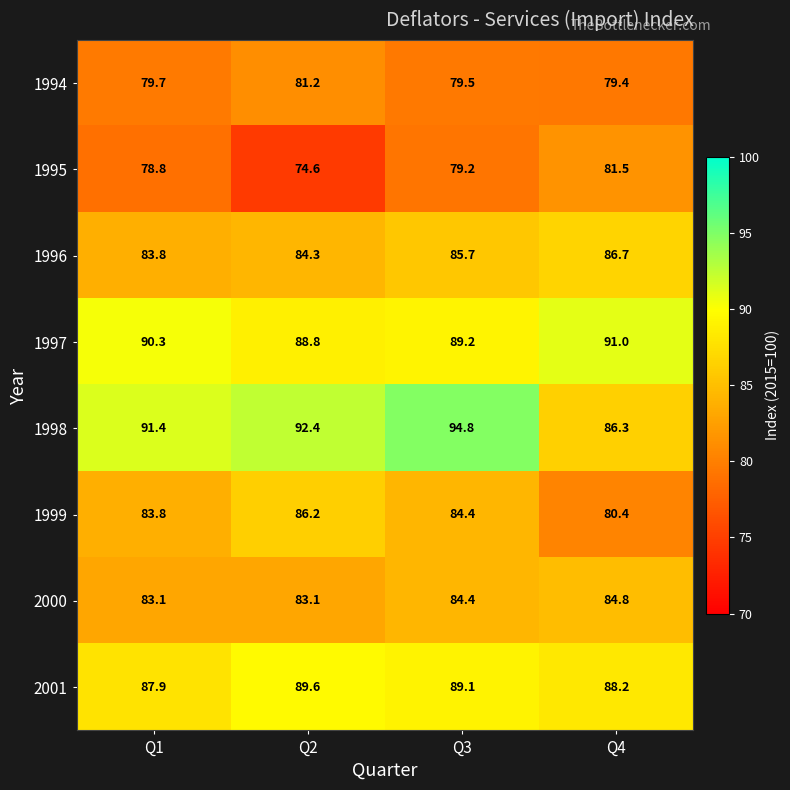

List the series in order of their peak value, highest first.

1998, 1997, 2001, 1996, 1999, 2000, 1995, 1994